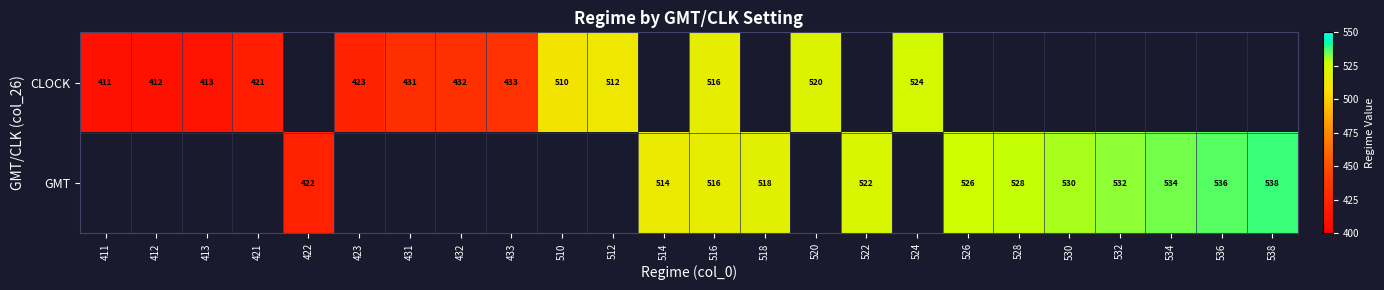

What is the smallest value displayed?

411.0